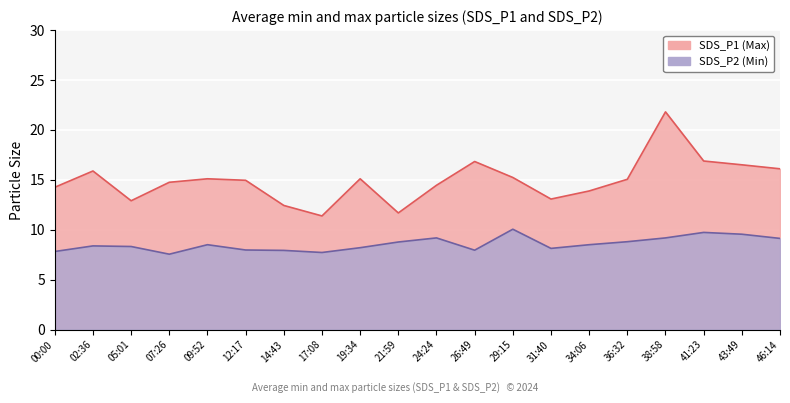

True or false: SDS_P1 and SDS_P2 cross at least once.

False